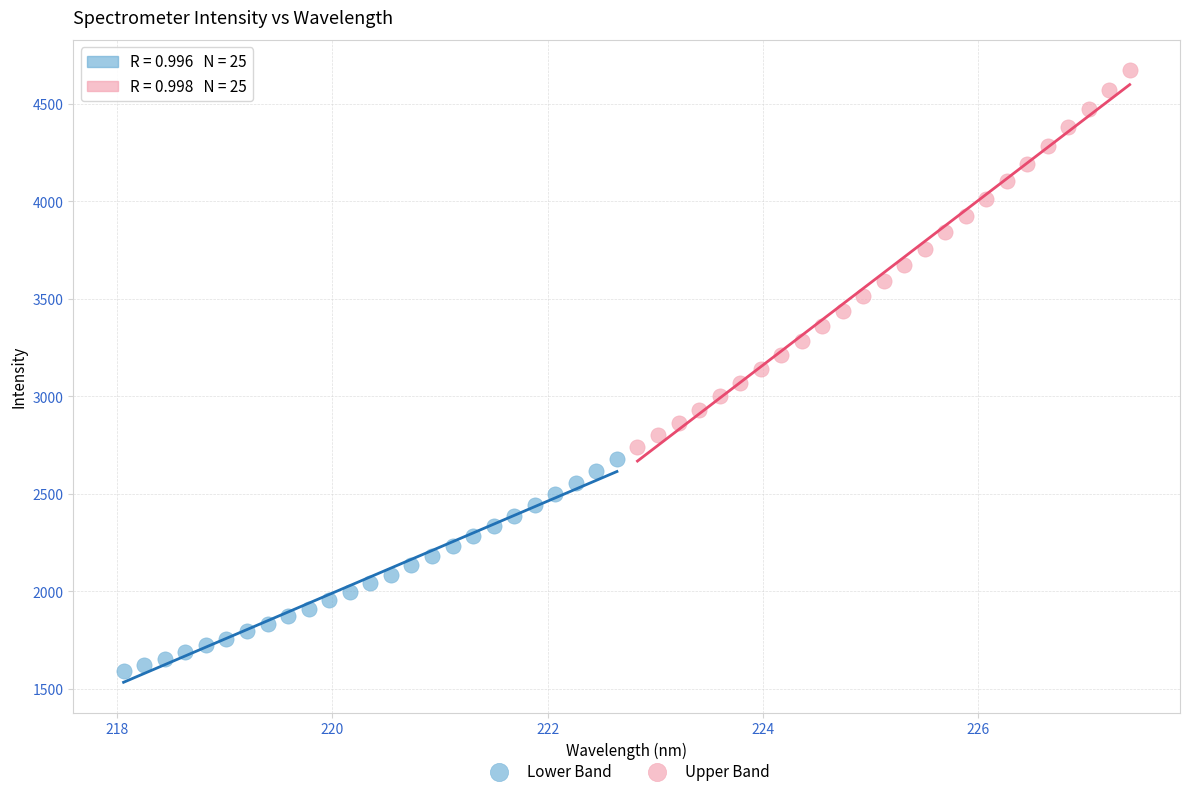

Which series contains the lowest Y value?

Lower Band